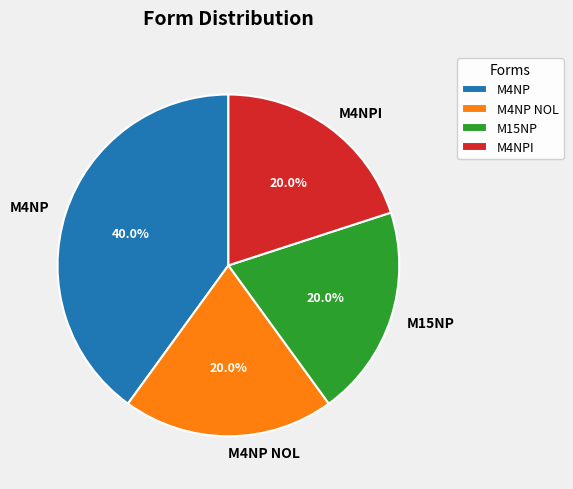

To the nearest percent, what is the average slice percentage?

25%